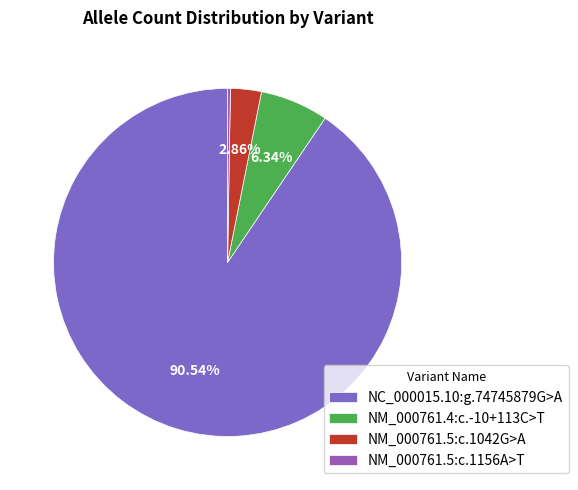

Which category has the biggest portion of the pie?

NC_000015.10:g.74745879G>A